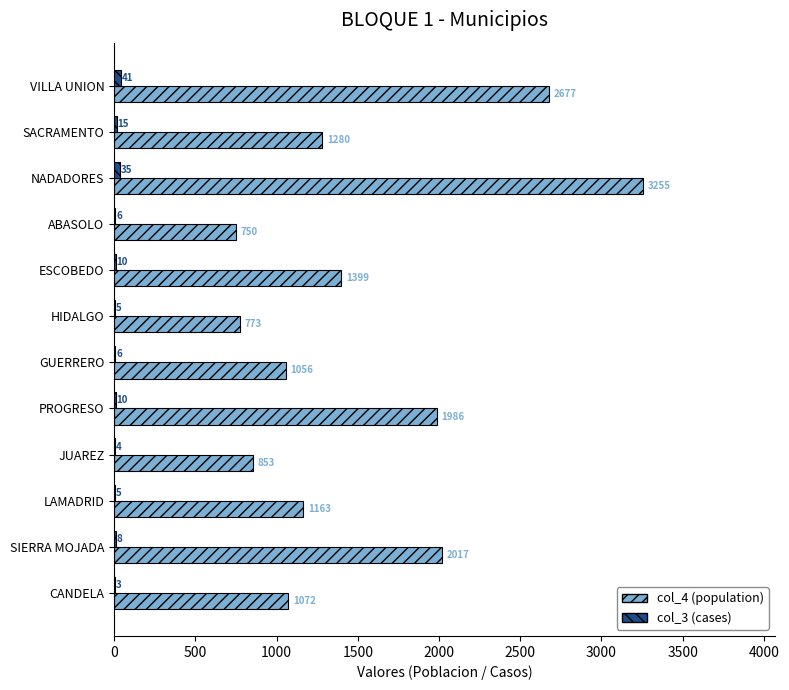

Between SACRAMENTO and JUAREZ, which series saw the biggest shift?

col_4 (population)